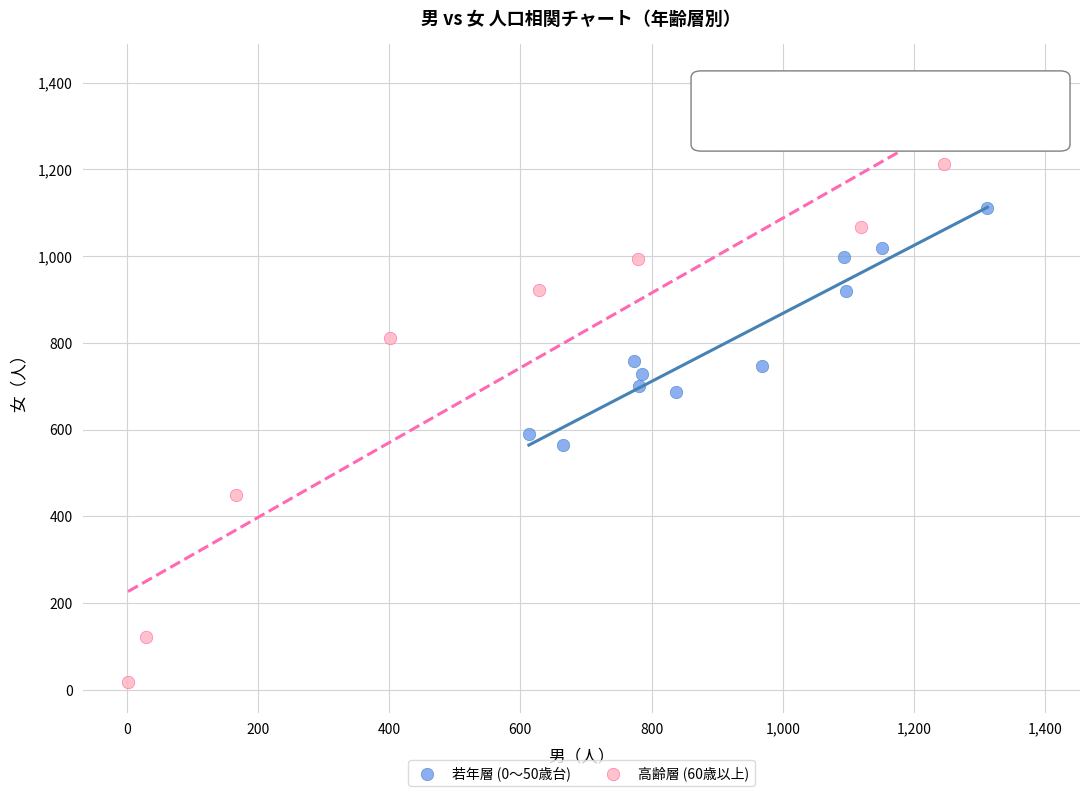

Which series contains the lowest Y value?

高齢層 (60歳以上)